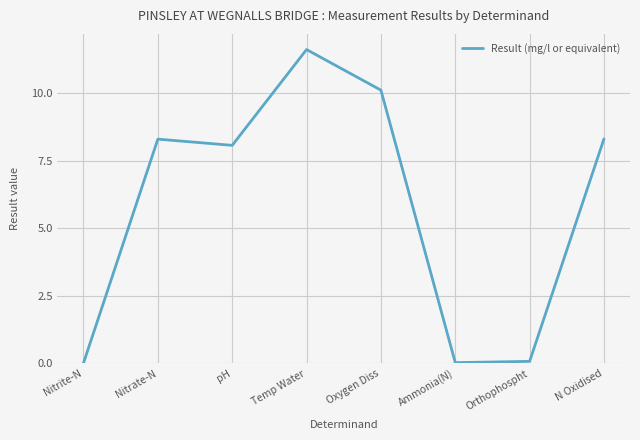

At which category does the data reach its first local valley?

pH